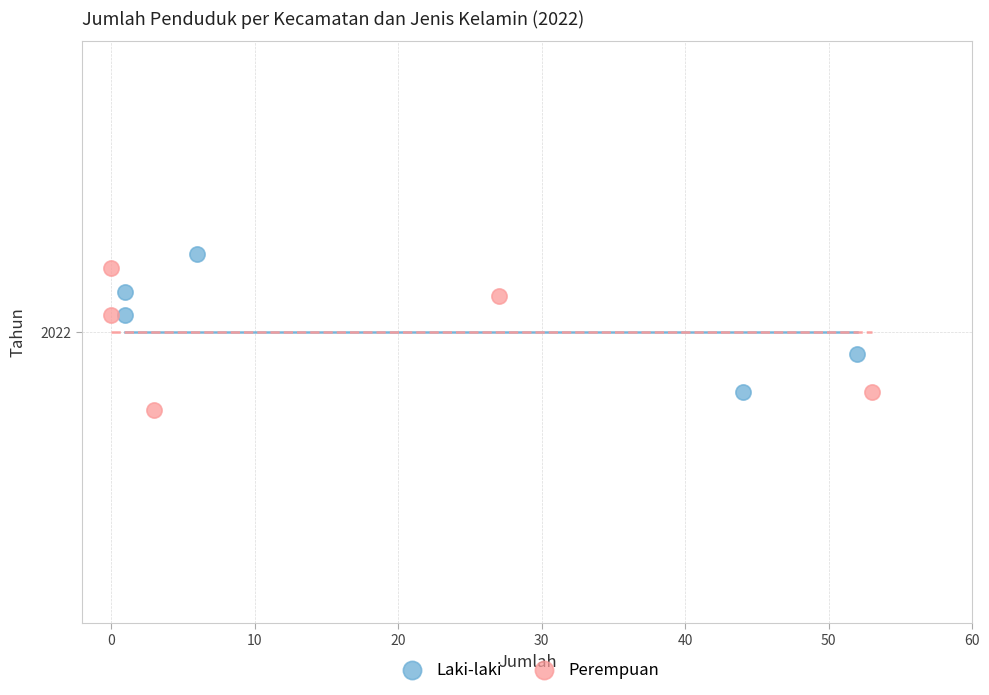

What are all the series names shown in the legend?

Laki-laki, Perempuan